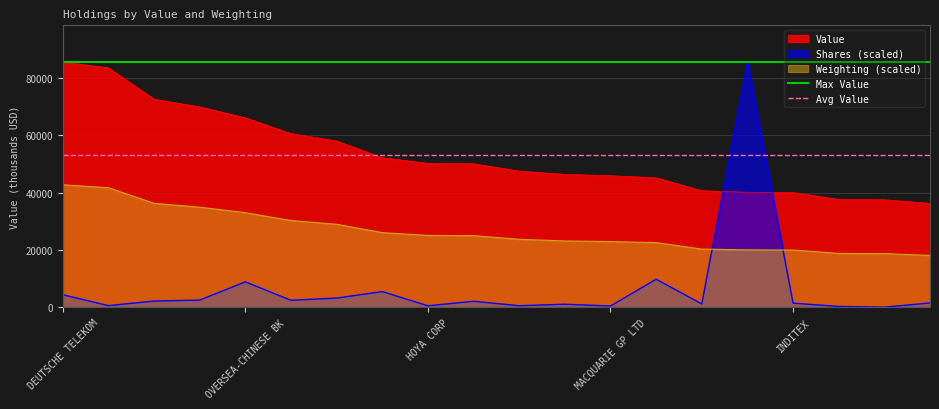

How many intersections are there between Weighting (scaled) and Shares (scaled)?

2